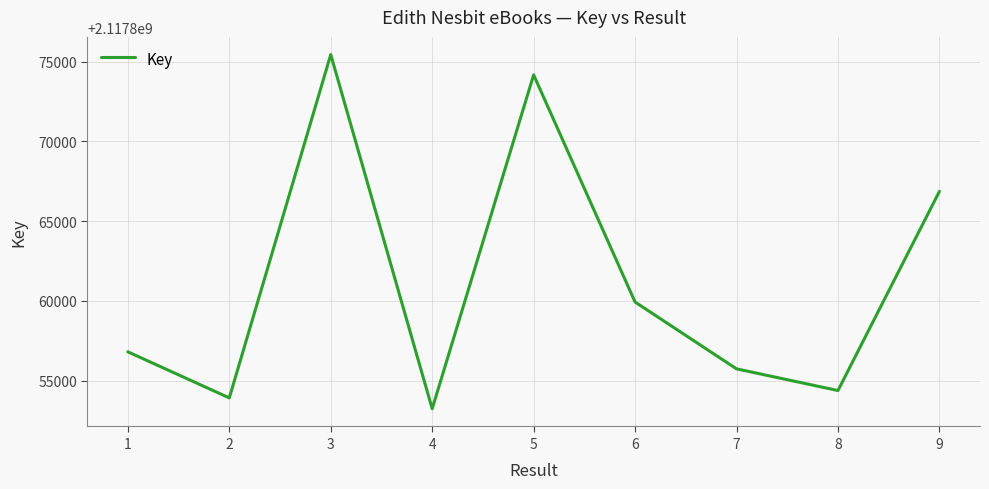

List the labels in order of value, smallest first.

4, 2, 8, 7, 1, 6, 9, 5, 3